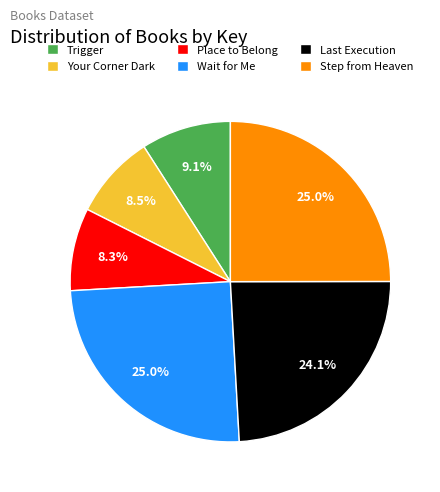

To the nearest percent, what percentage of the pie is Place to Belong?

8%